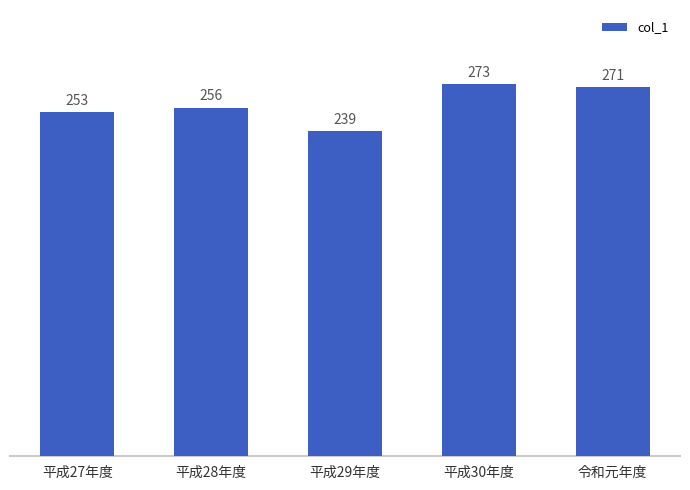

What is the change in value from 平成28年度 to 令和元年度?

+15